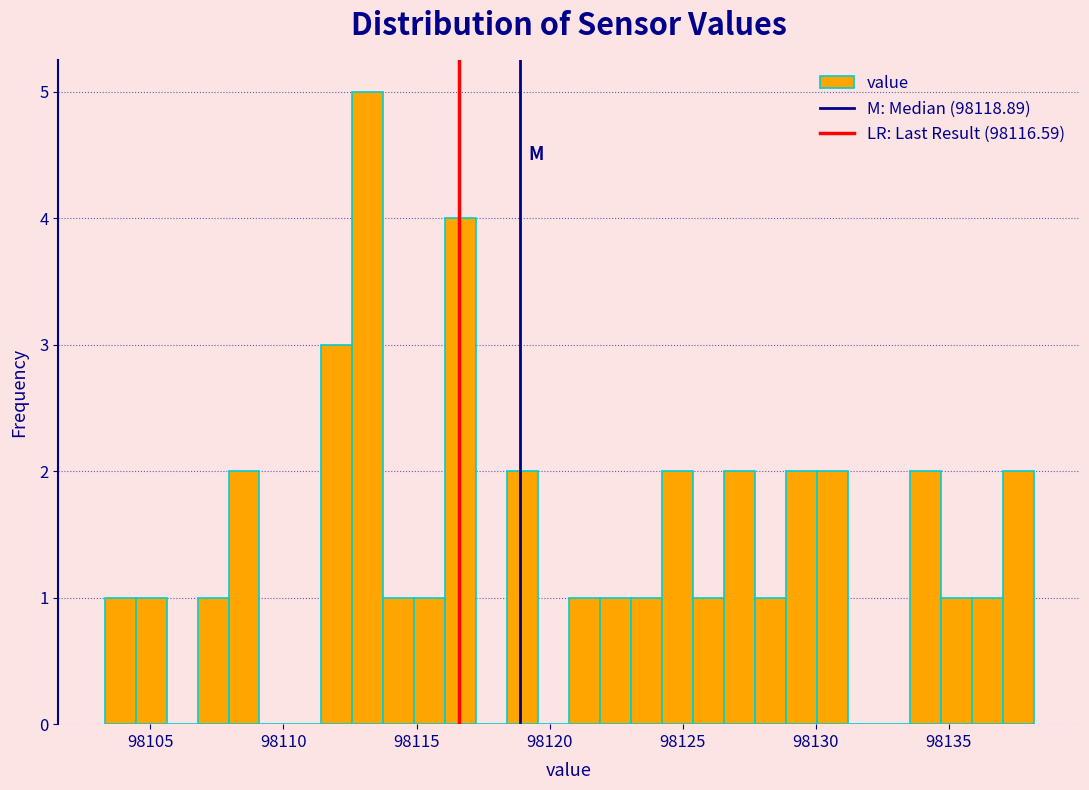

Read against the x-axis, roughly where is the centre of the tallest bar?

98113.0